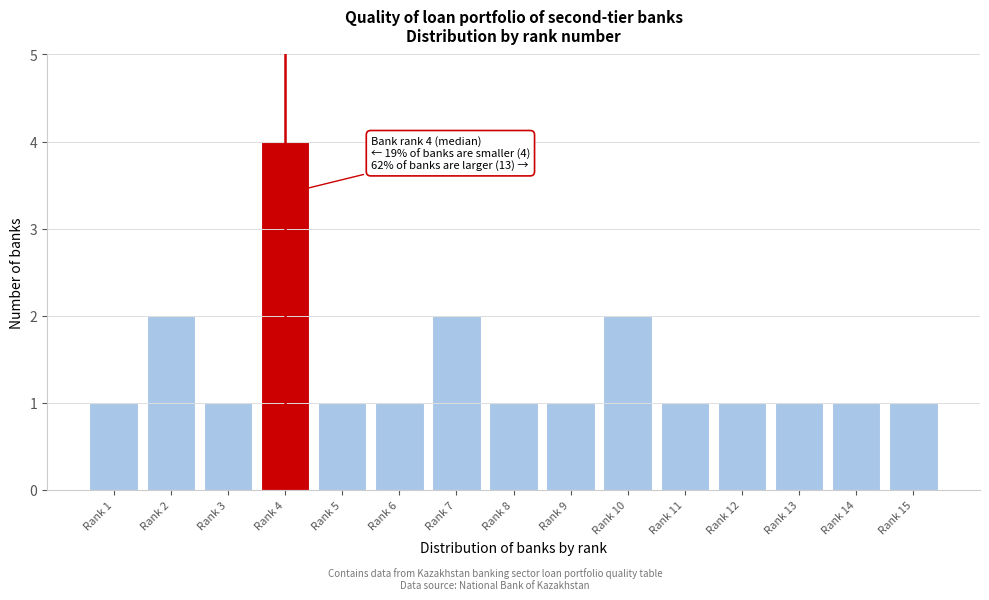

Reading left to right, list all the values displayed in this chart.

1	2	1	4	1	1	2	1	1	2	1	1	1	1	1